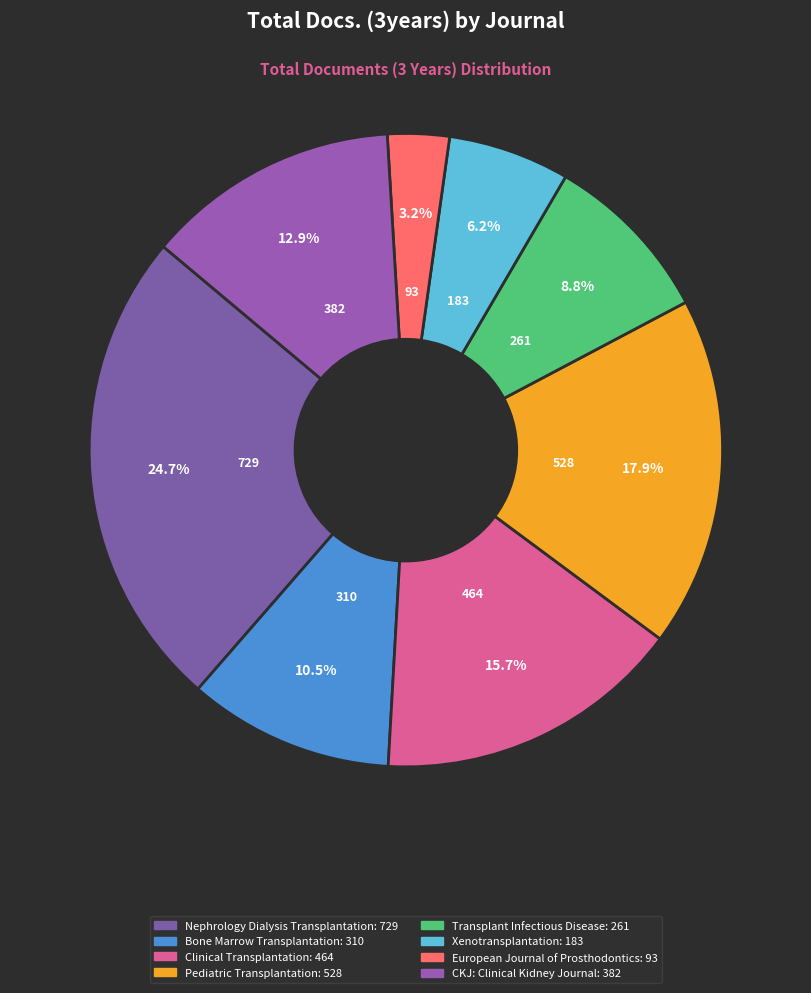

How many segments does this pie chart have?

8